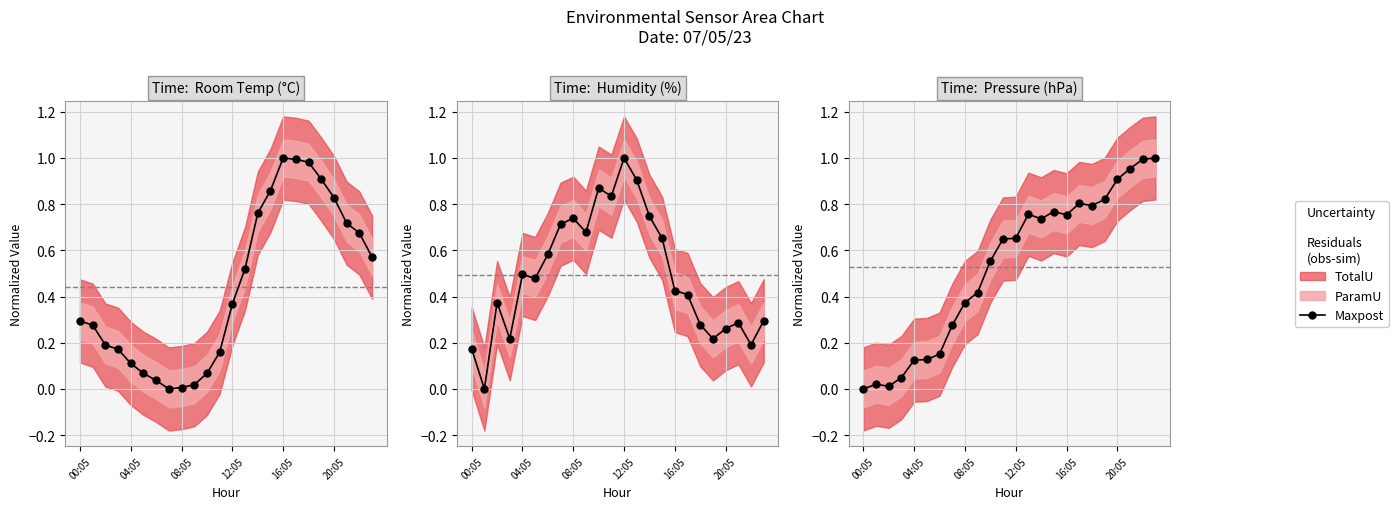

At which category does the chart reach its peak across all series?

23